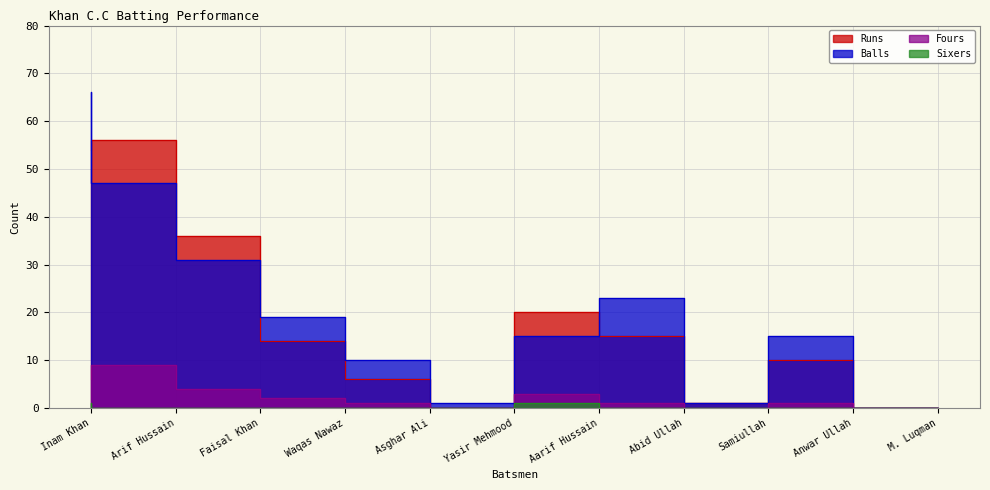

Reading left to right, what are all the values shown in this chart?

Runs: Inam Khan=54	Arif Hussain=56	Faisal Khan=36	Waqas Nawaz=14	Asghar Ali=6	Yasir Mehmood=0	Aarif Hussain=20	Abid Ullah=15	Samiullah=1	Anwar Ullah=10	M. Luqman=0
Balls: Inam Khan=66	Arif Hussain=47	Faisal Khan=31	Waqas Nawaz=19	Asghar Ali=10	Yasir Mehmood=1	Aarif Hussain=15	Abid Ullah=23	Samiullah=1	Anwar Ullah=15	M. Luqman=0
Fours: Inam Khan=6	Arif Hussain=9	Faisal Khan=4	Waqas Nawaz=2	Asghar Ali=1	Yasir Mehmood=0	Aarif Hussain=3	Abid Ullah=1	Samiullah=0	Anwar Ullah=1	M. Luqman=0
Sixers: Inam Khan=1	Arif Hussain=0	Faisal Khan=0	Waqas Nawaz=0	Asghar Ali=0	Yasir Mehmood=0	Aarif Hussain=1	Abid Ullah=0	Samiullah=0	Anwar Ullah=0	M. Luqman=0